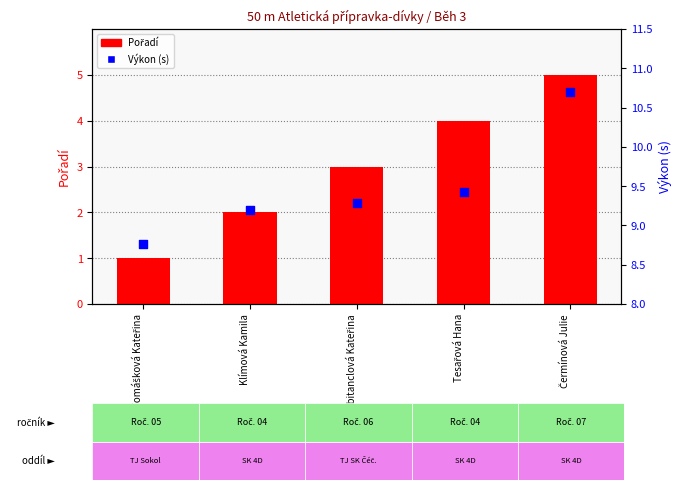

Which series contains the lowest Y value?

Pořadí